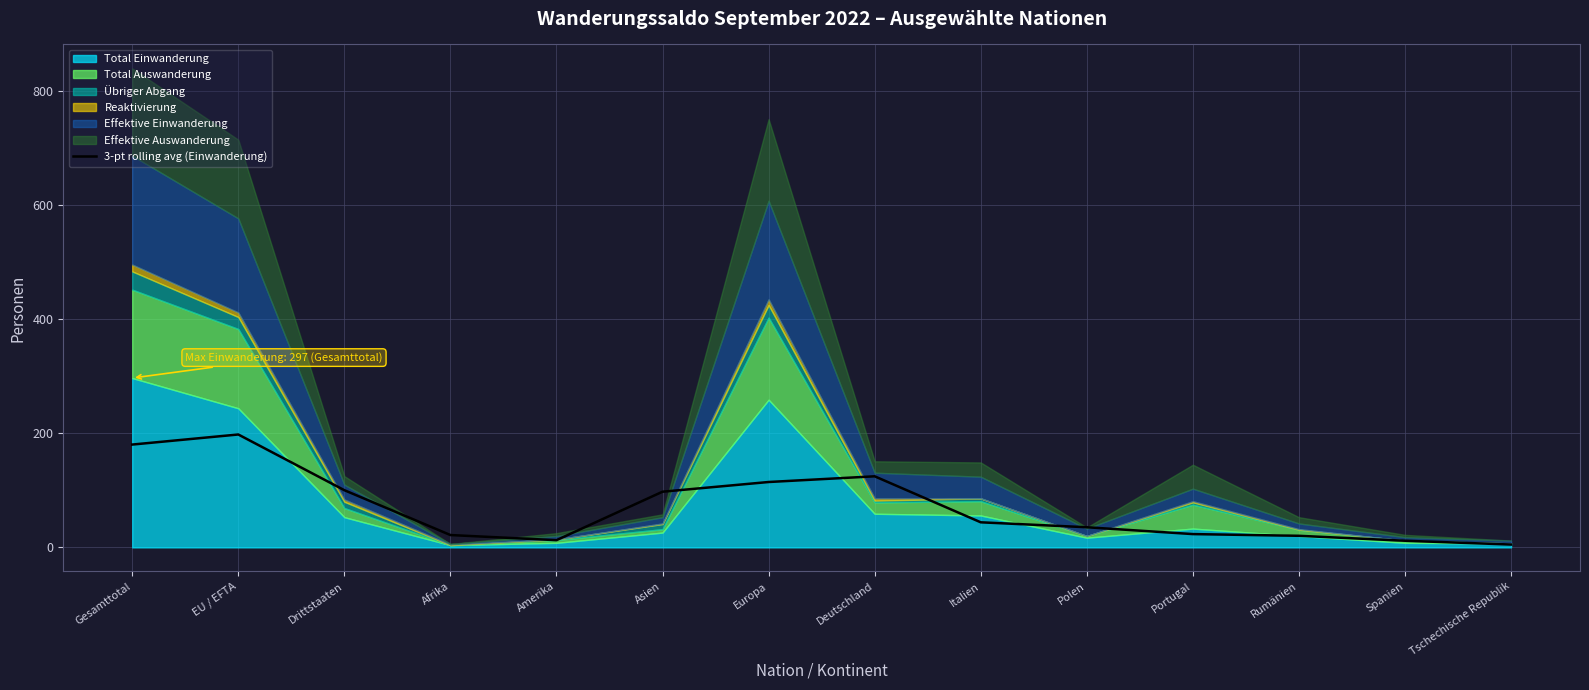

Where is the first local maximum?

EU / EFTA